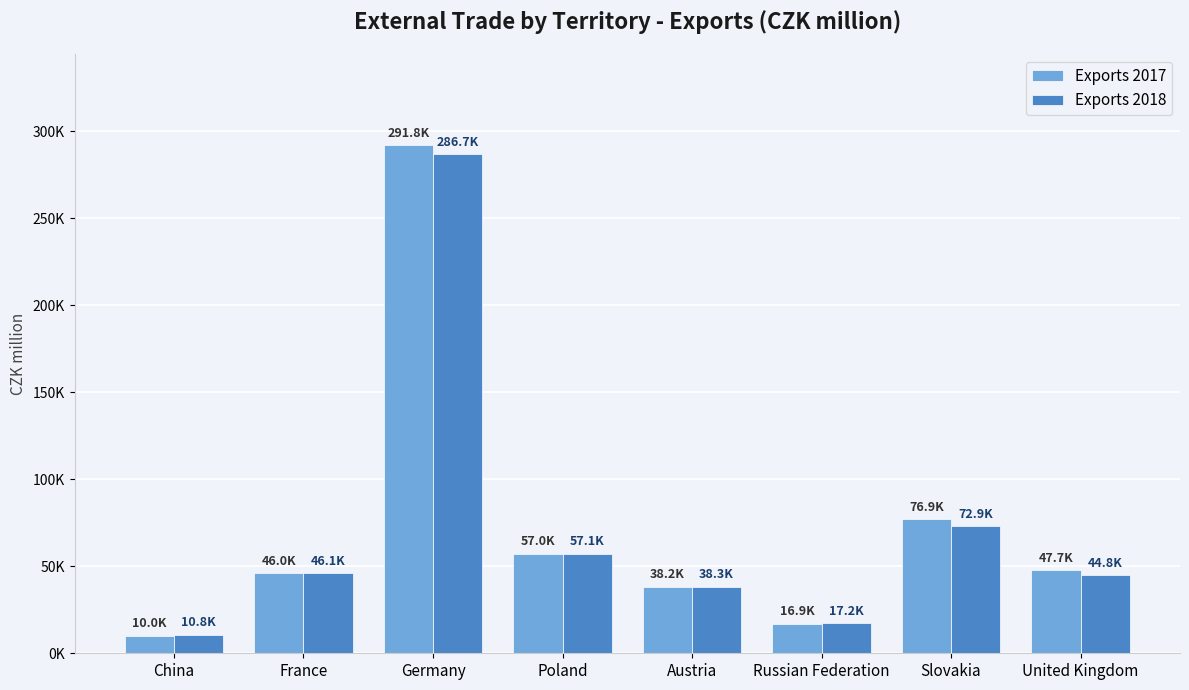

Rank the series at Austria from lowest to highest value.

Exports 2017, Exports 2018